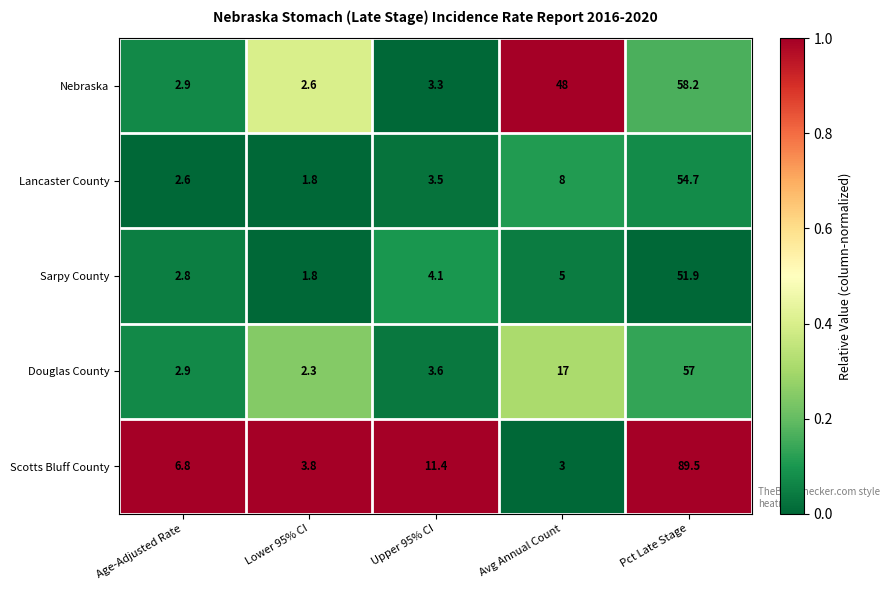

The value of Nebraska at Upper 95% CI is 3.3. True or false?

True